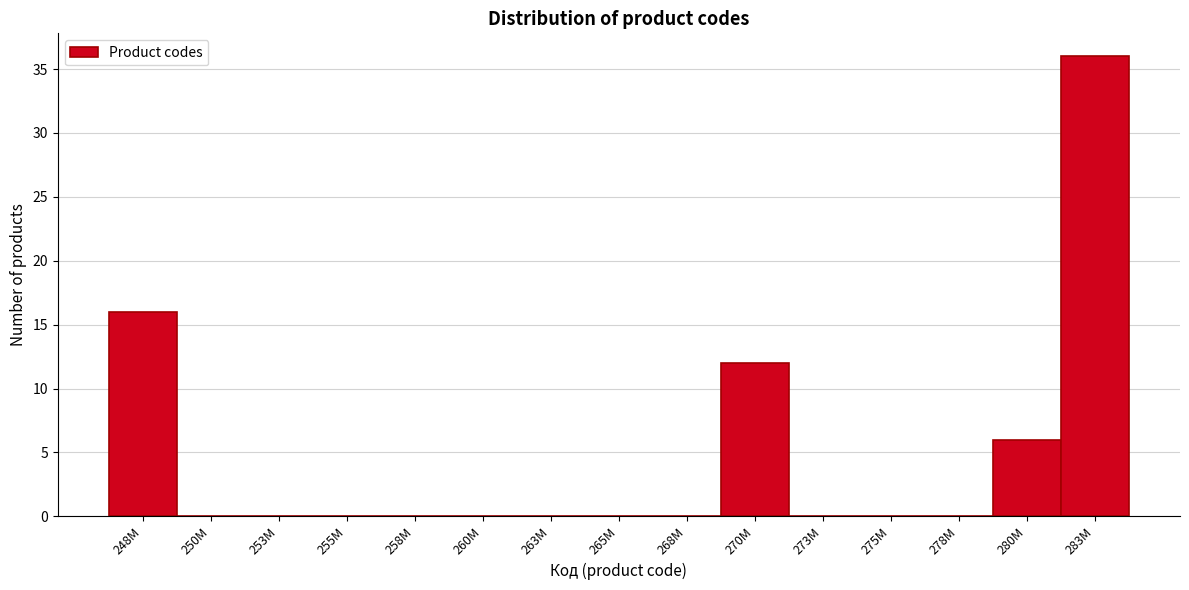

Reading left to right, what are all the values shown in this chart?

248M=16	250M=0	253M=0	255M=0	258M=0	260M=0	263M=0	265M=0	268M=0	270M=12	273M=0	275M=0	278M=0	280M=6	283M=36